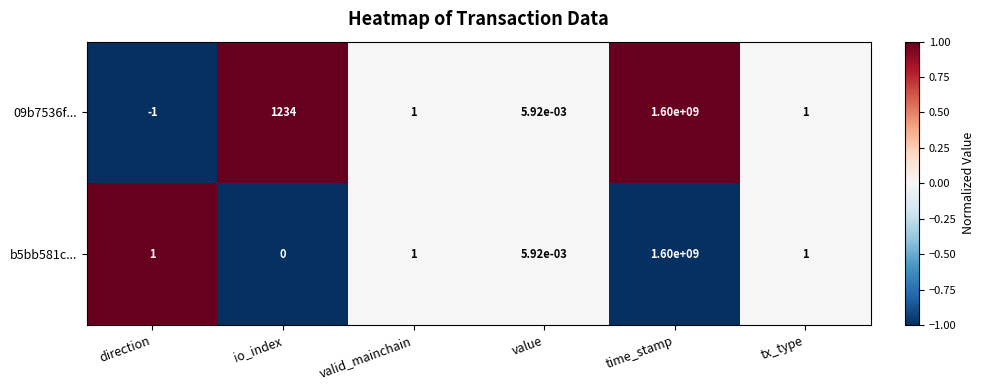

Which series changed the most between io_index and value?

09b7536f...